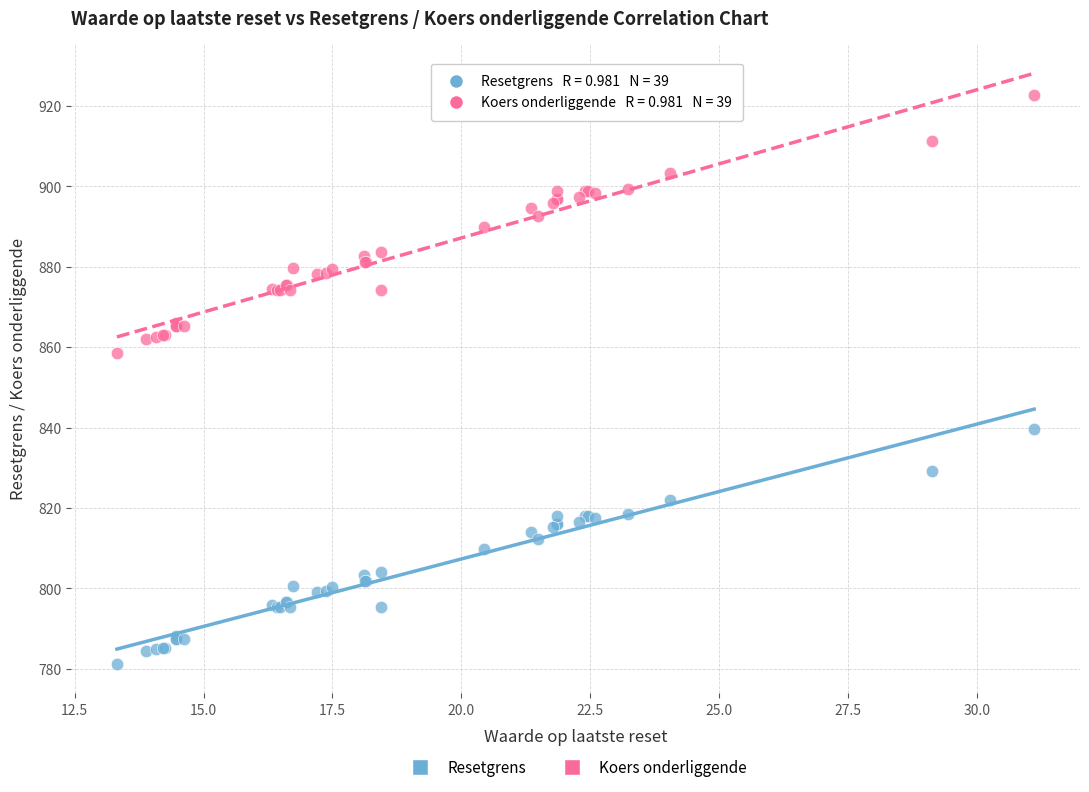

Which series contains the lowest Y value?

Resetgrens